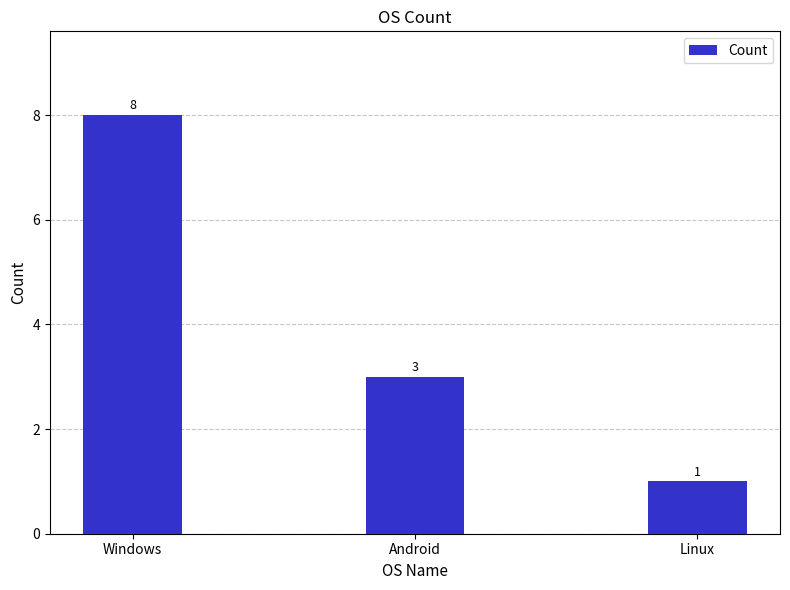

The chart shows a value of 8 at Windows. True or false?

True